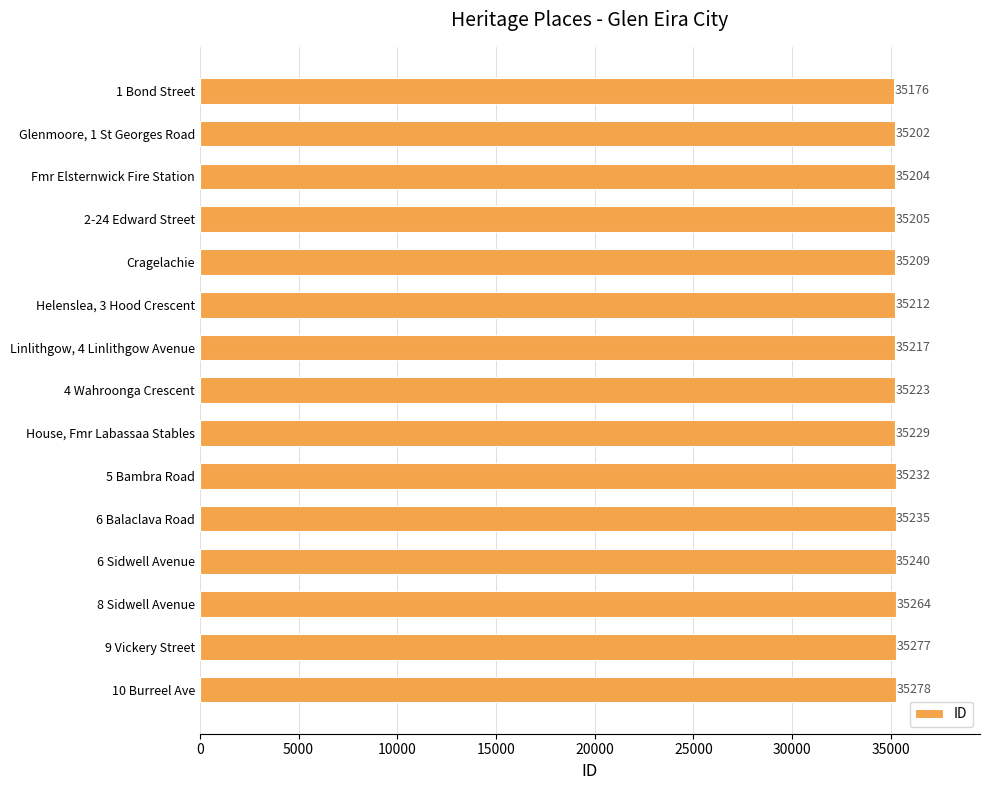

What position from the bottom is Glenmoore, 1 St Georges Road?

14